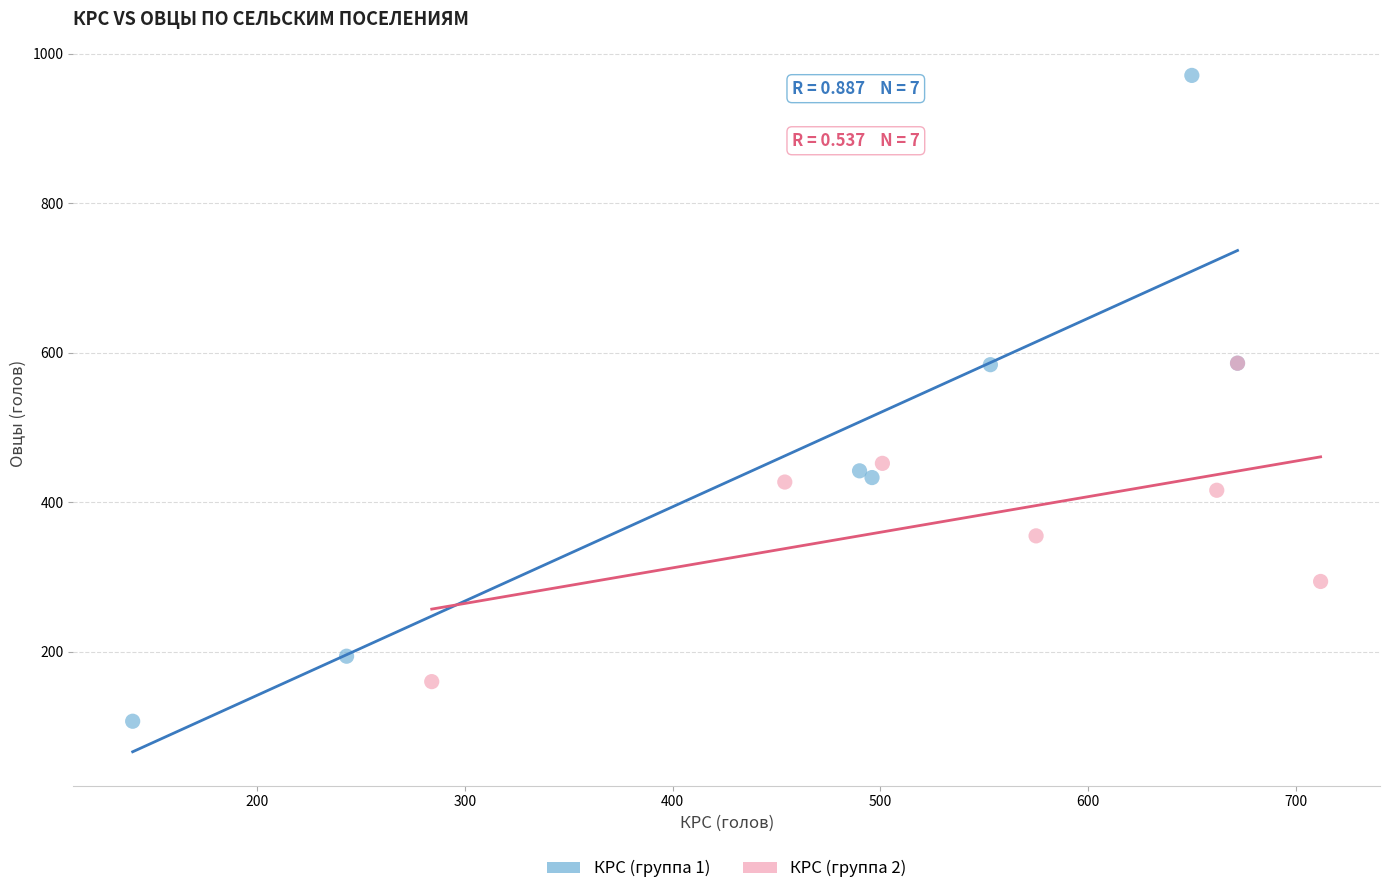

What are all the series names shown in the legend?

КРС (группа 1), КРС (группа 2)